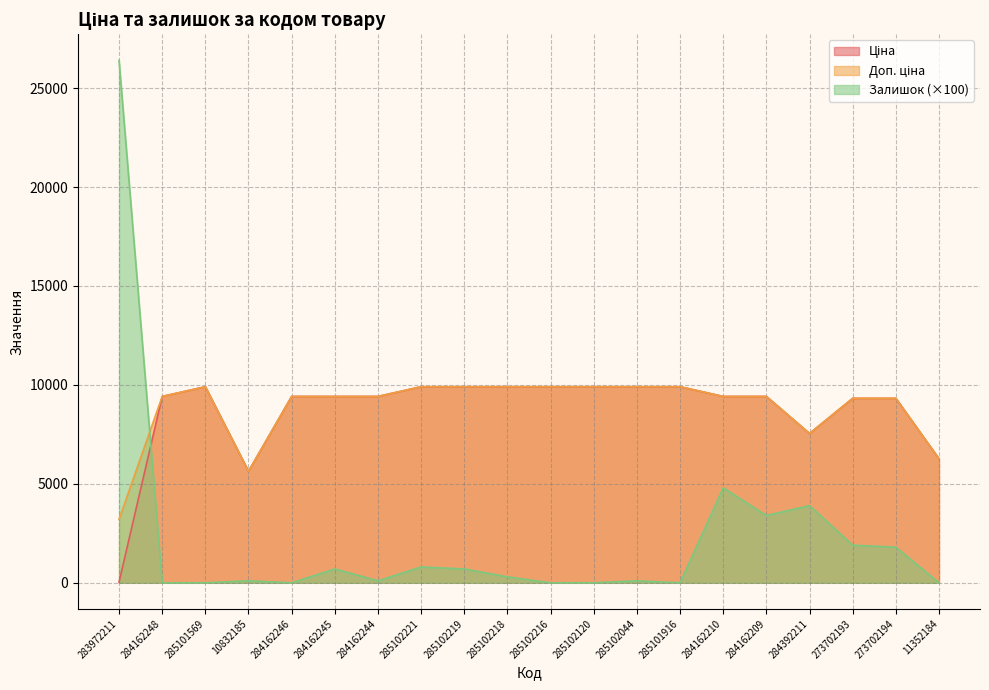

Reading right to left, extract all data points from this chart.

Ціна: 11352184=6266.7	273702194=9321.4	273702193=9321.4	284392211=7545.9	284162209=9416.9	284162210=9416.9	285101916=9908.5	285102044=9908.5	285102120=9908.5	285102216=9908.5	285102218=9908.5	285102219=9908.5	285102221=9908.5	284162244=9416.9	284162245=9416.9	284162246=9416.9	10832185=5636.0	285101569=9908.5	284162248=9416.9	283972211=32.0
Доп. ціна: 11352184=6266.7	273702194=9321.4	273702193=9321.4	284392211=7545.9	284162209=9416.9	284162210=9416.9	285101916=9908.5	285102044=9908.5	285102120=9908.5	285102216=9908.5	285102218=9908.5	285102219=9908.5	285102221=9908.5	284162244=9416.9	284162245=9416.9	284162246=9416.9	10832185=5636.0	285101569=9908.5	284162248=9416.9	283972211=3205.0
Залишок: 11352184=0.0	273702194=1800.0	273702193=1900.0	284392211=3900.0	284162209=3400.0	284162210=4800.0	285101916=0.0	285102044=100.0	285102120=0.0	285102216=0.0	285102218=300.0	285102219=700.0	285102221=800.0	284162244=100.0	284162245=700.0	284162246=0.0	10832185=100.0	285101569=0.0	284162248=0.0	283972211=26400.0